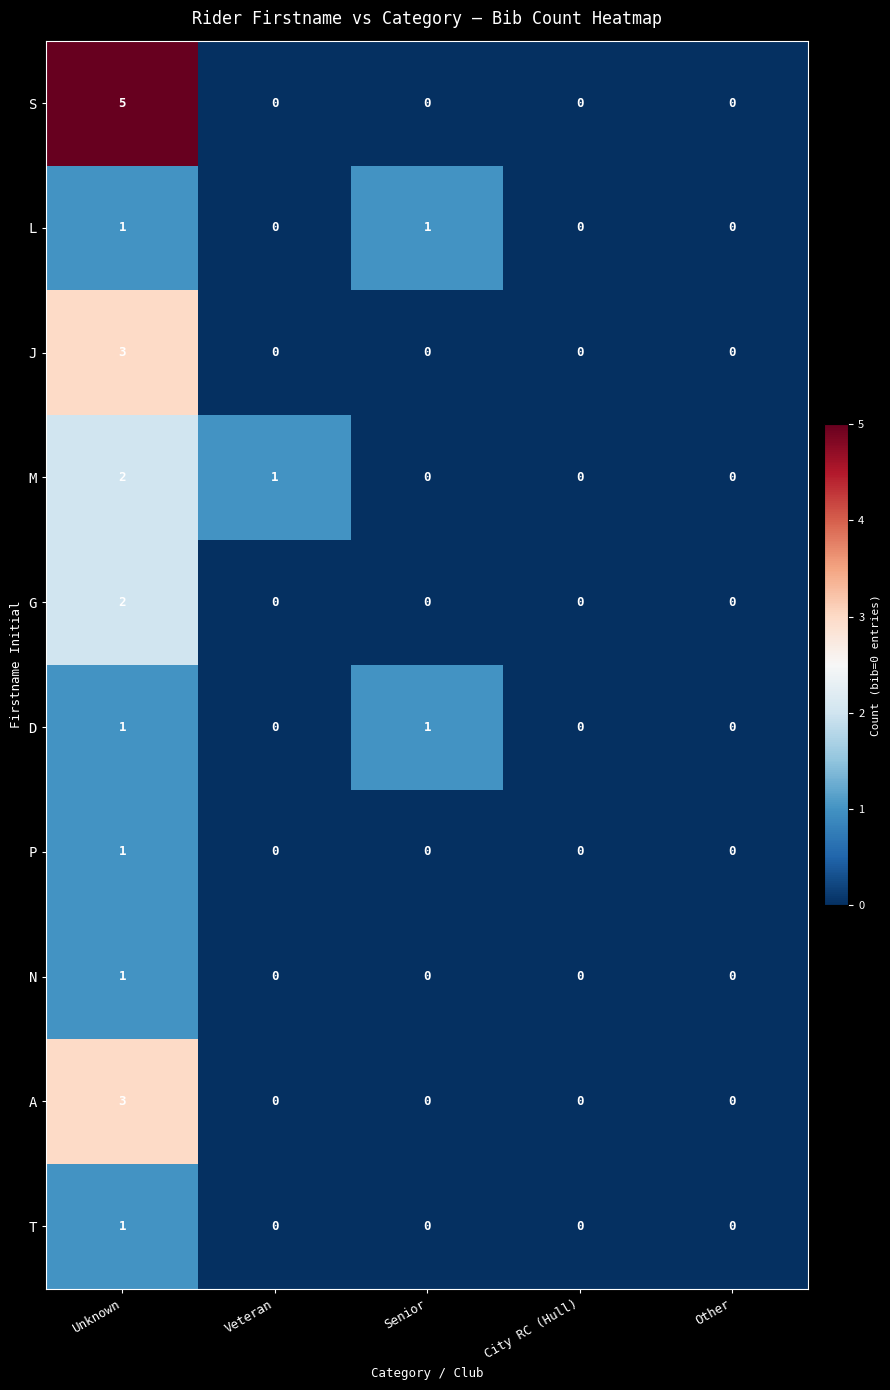

How many A values are between 0 and 1?

4